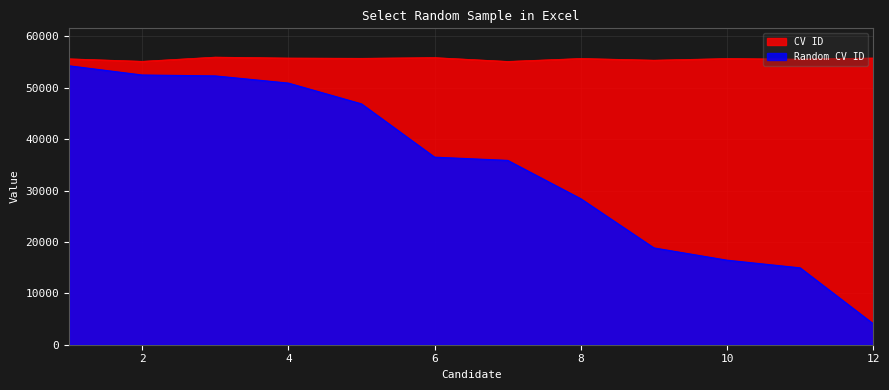

Which has a higher value, 2 or 6?

6